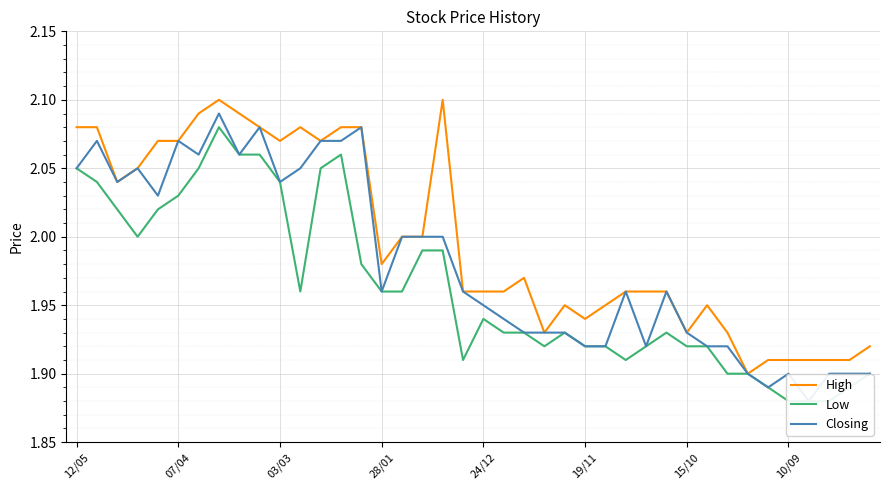

What is the average value of the Low series?

2.0